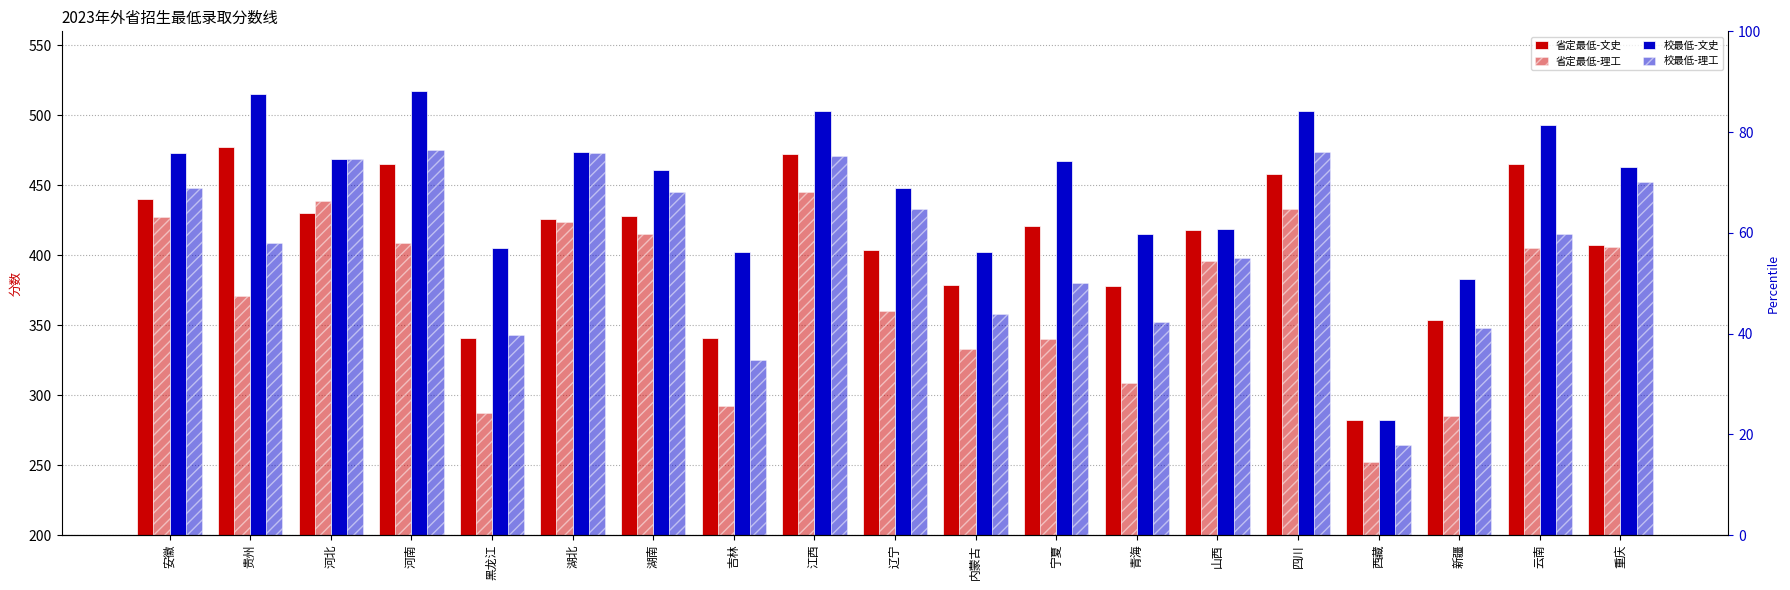

How many values in the 省定最低-文史 series are below 421?

9